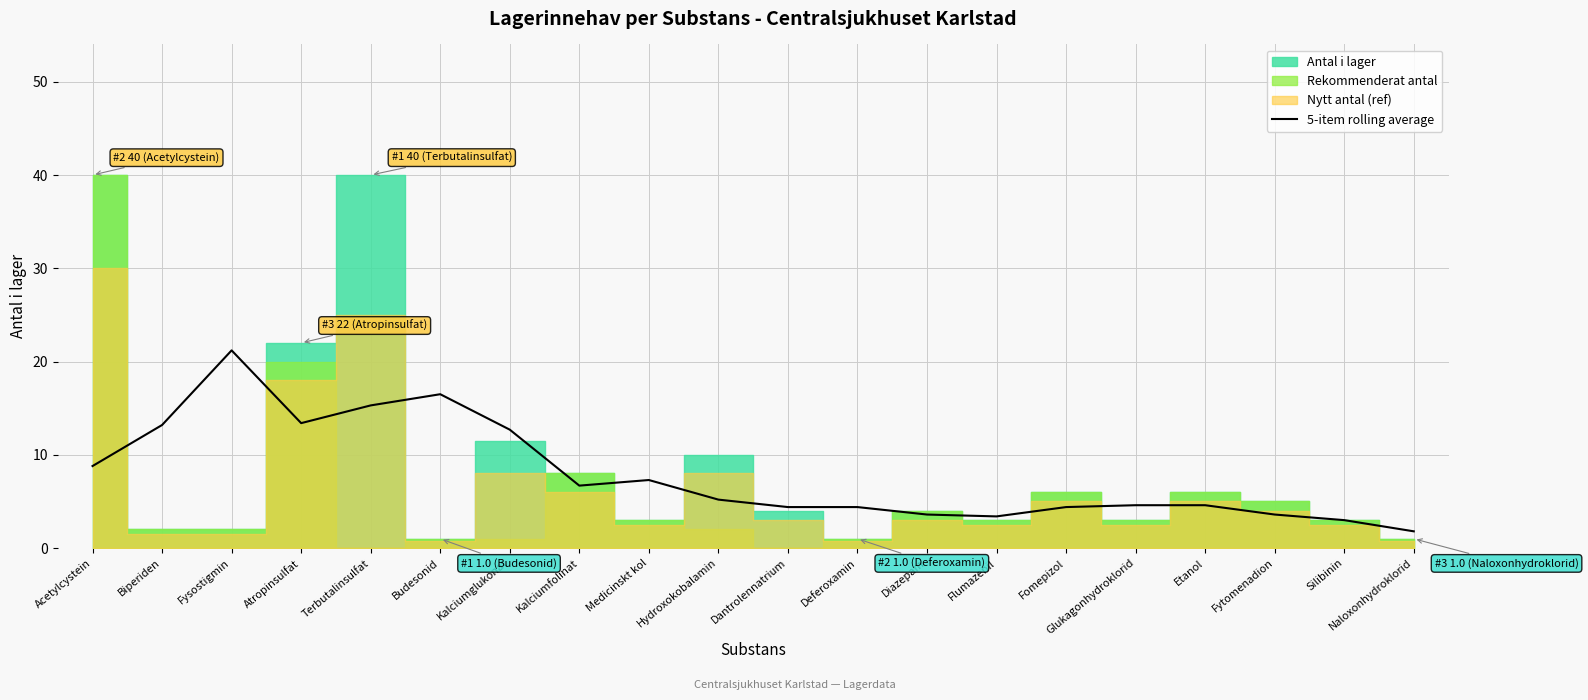

At which label does the data first exceed 5?

Acetylcystein